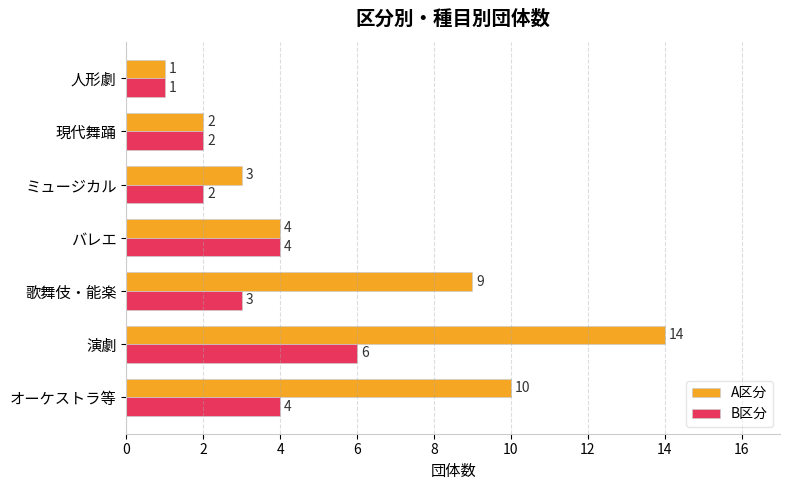

Count the B区分 values in the range 2 to 4.

5